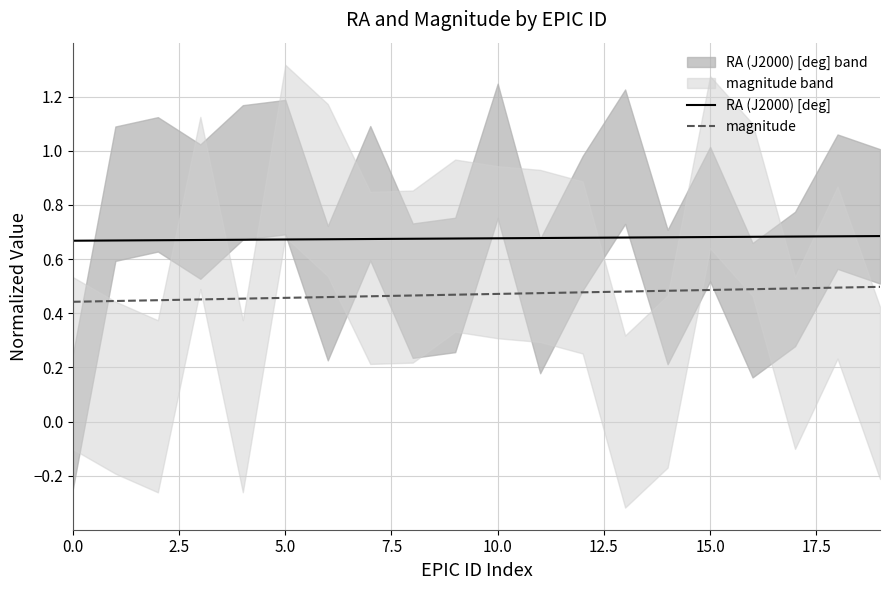

True or false: magnitude has more than 1 points higher than both neighbors.

False